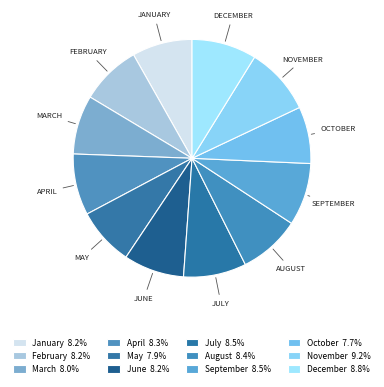

Rank the categories by value from highest to lowest.

November, December, July, September, August, April, June, February, January, March, May, October